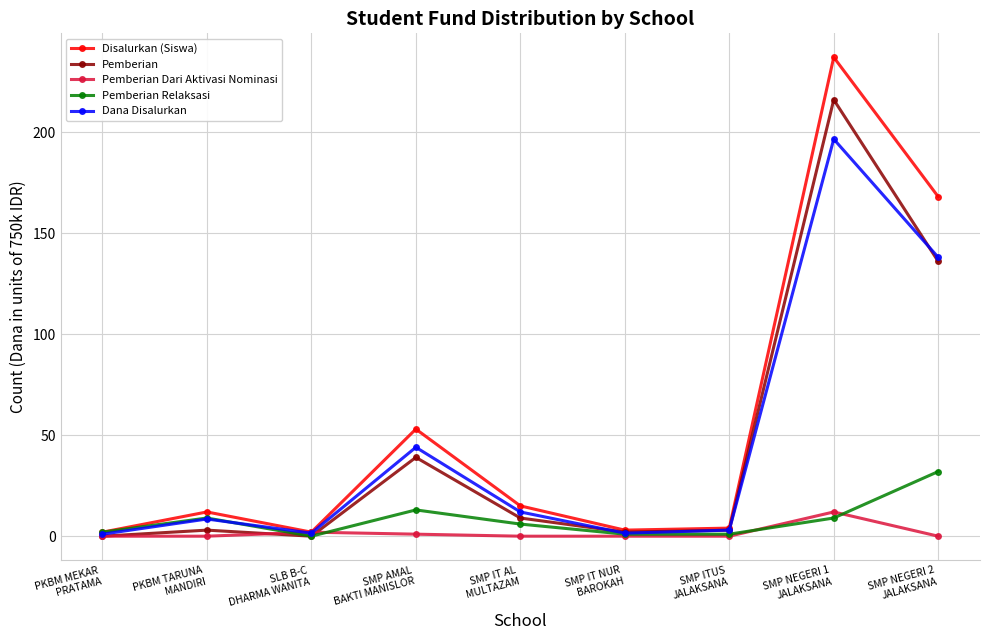

At how many categories does at least one series exceed 176?

1